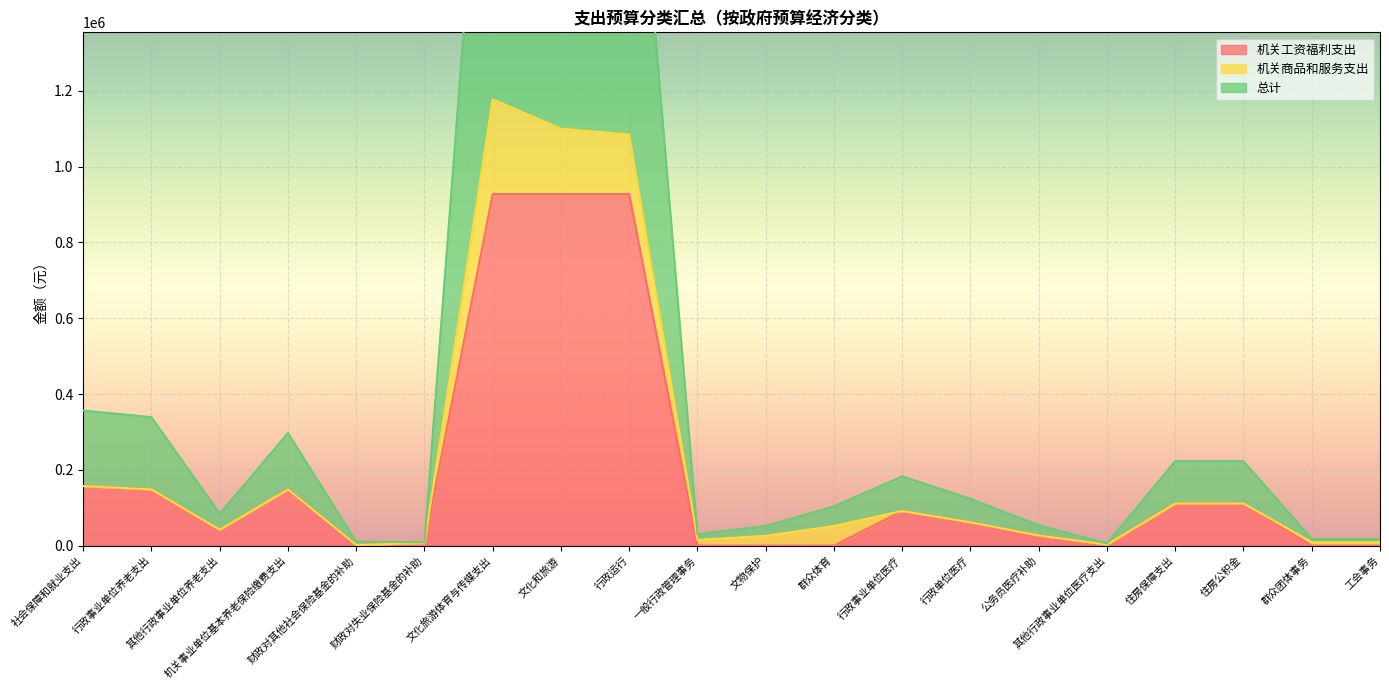

How many interior local peaks does the 总计 series have?

3